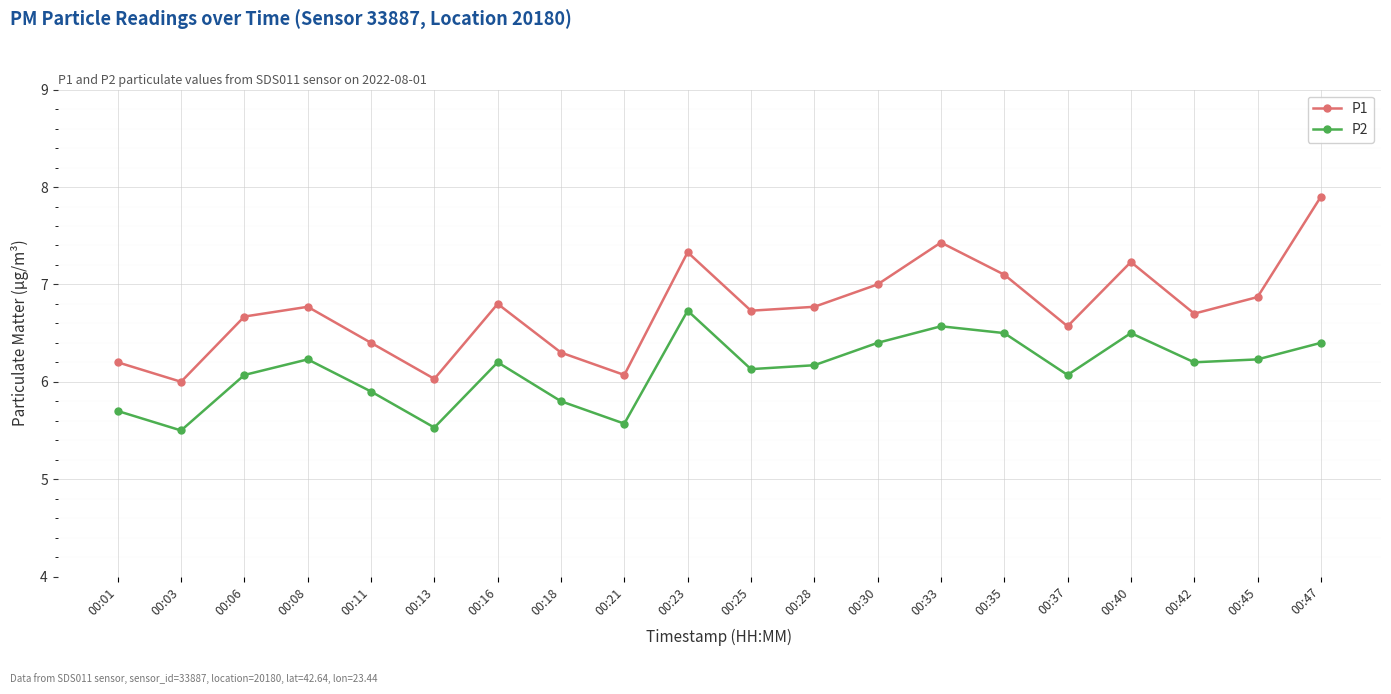

What is the difference between the highest and lowest values at 00:11?

0.5